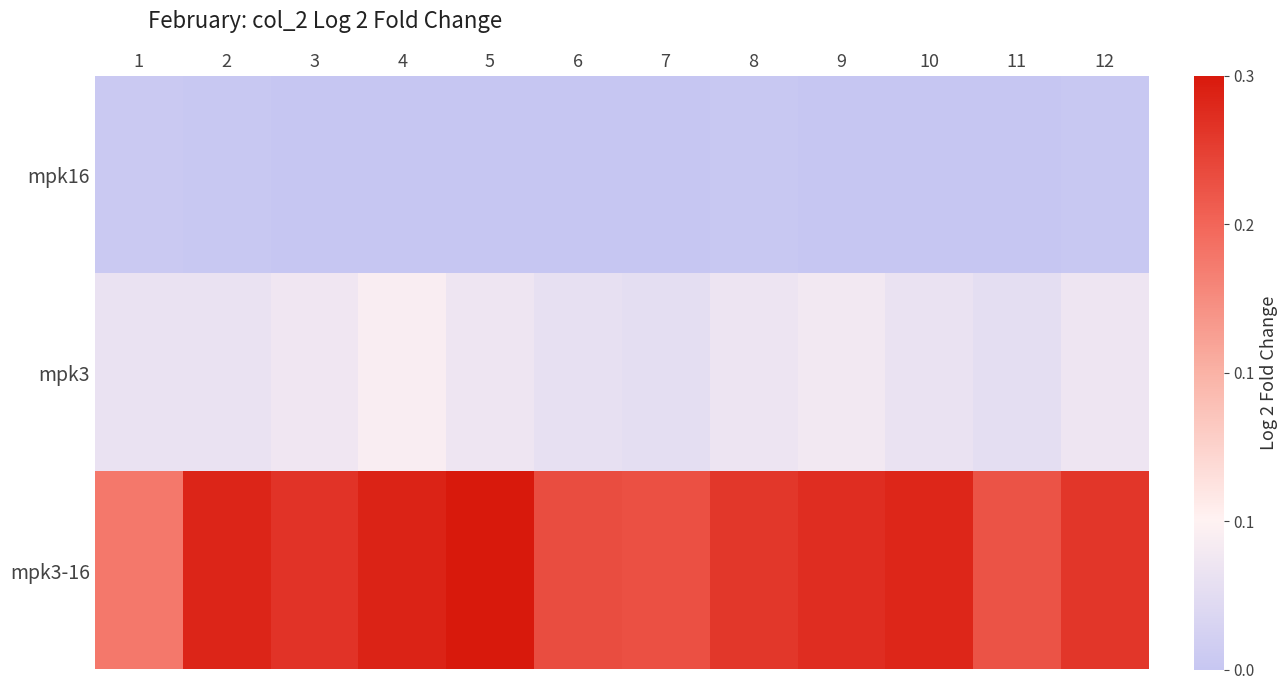

Reading left to right, extract all data points from this chart.

mpk16: 1=4	2=2	3=0	4=0	5=0	6=0	7=0	8=2	9=0	10=0	11=0	12=2
mpk3: 1=36	2=35	3=41	4=49	5=39	6=32	7=30	8=38	9=43	10=36	11=30	12=39
mpk3-16: 1=152	2=211	3=201	4=213	5=220	6=183	7=180	8=198	9=205	10=210	11=178	12=199